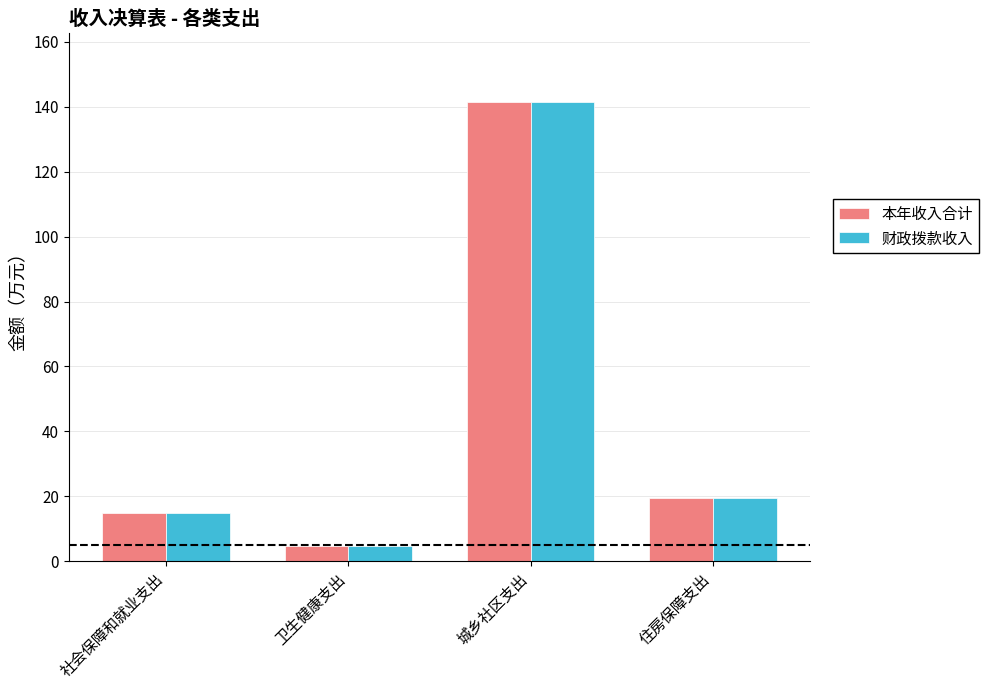

What is the sum of the 本年收入合计 values at 住房保障支出 and 城乡社区支出?

160.7